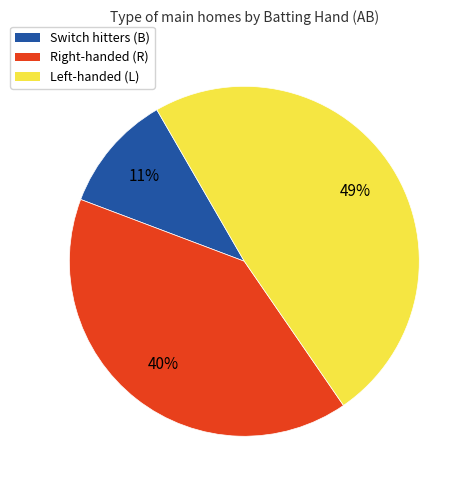

To the nearest percent, what is the difference between the largest and smallest slice percentages?

38%